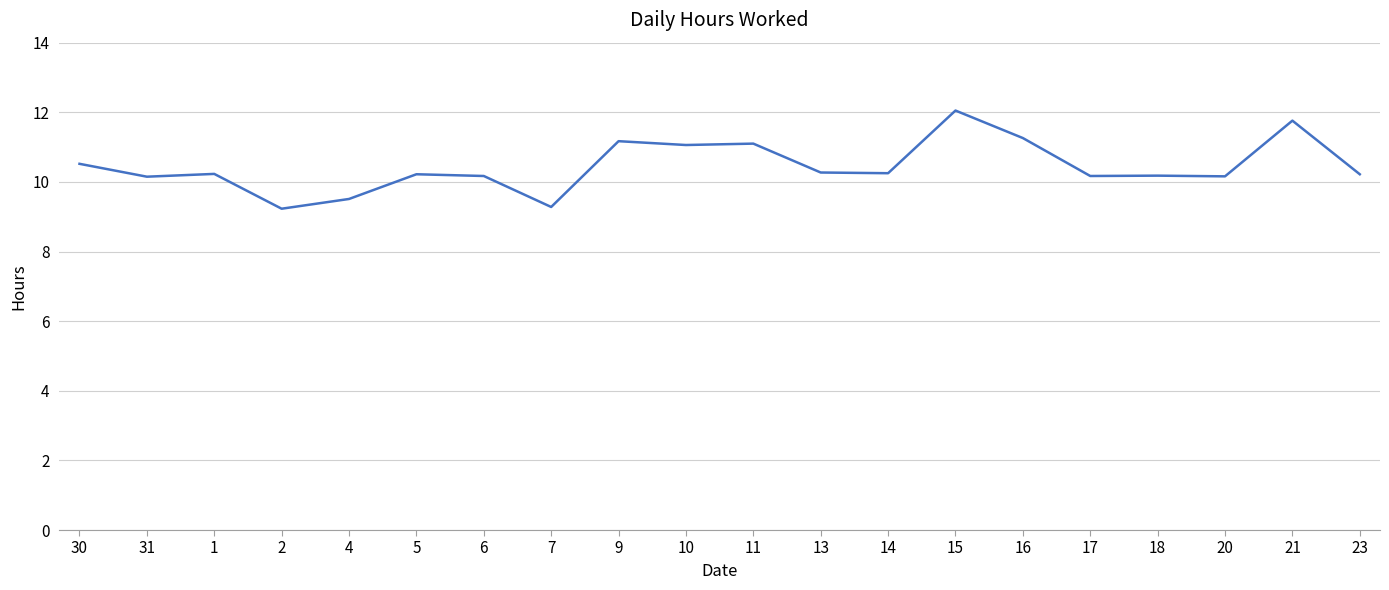

What is the difference between the values at 17 and 10?

0.9